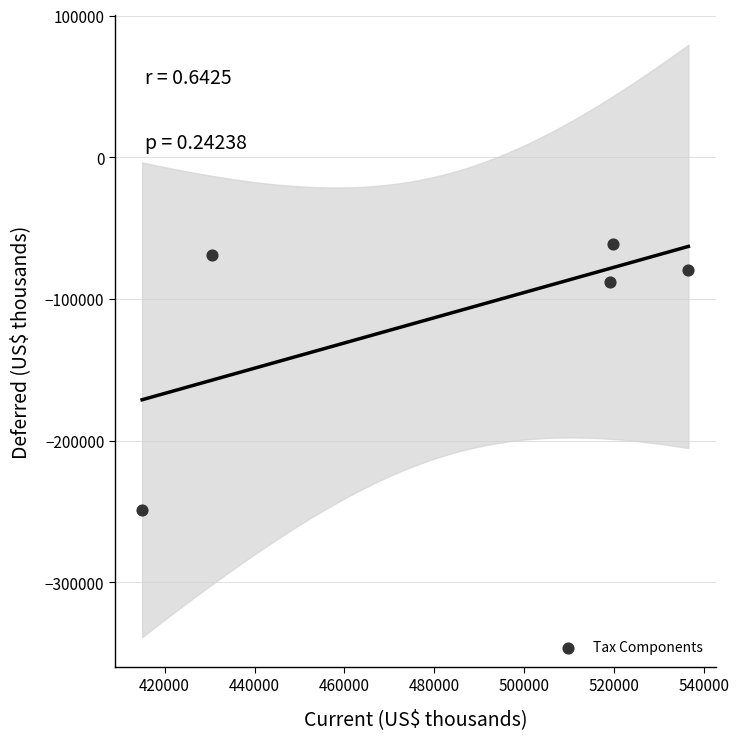

What is the average Y value?

-109520